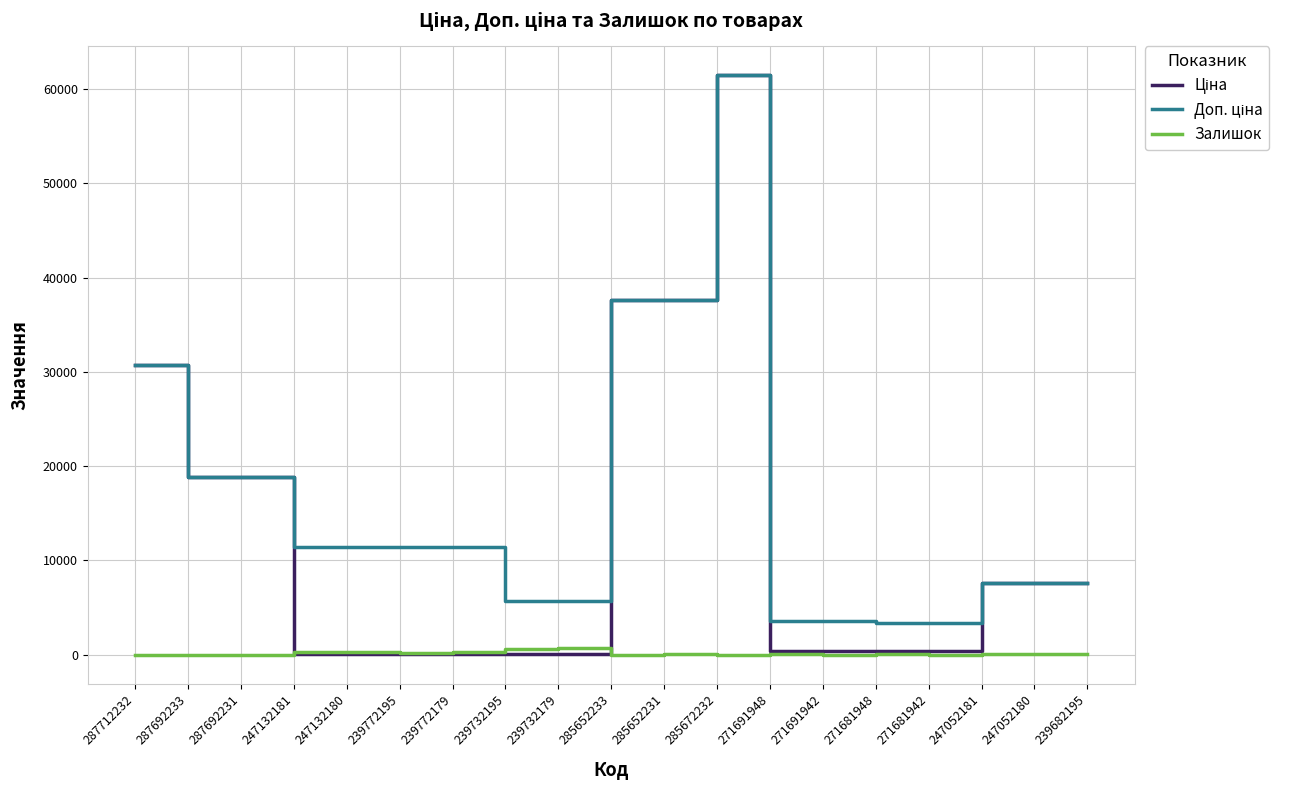

Is it true that Залишок equals 13.0 at 285652233?

True